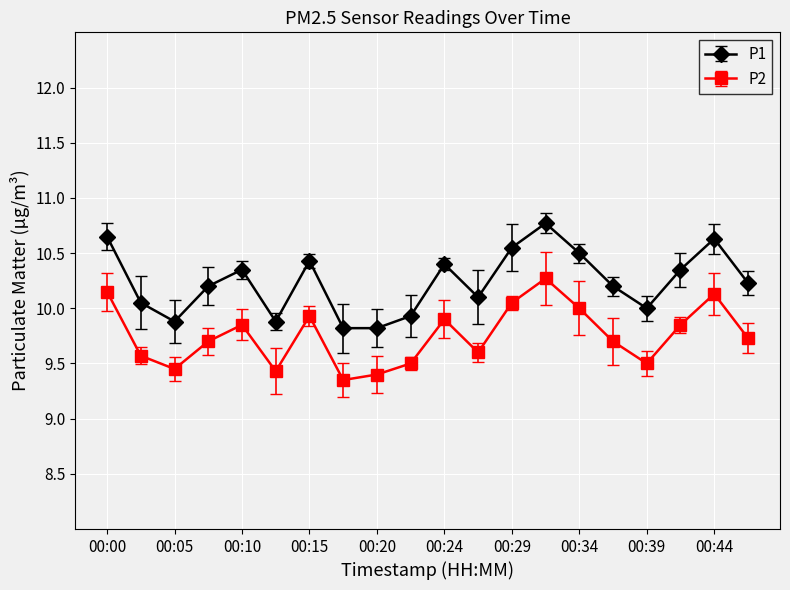

List the series in order of their overall mean, lowest first.

P2, P1